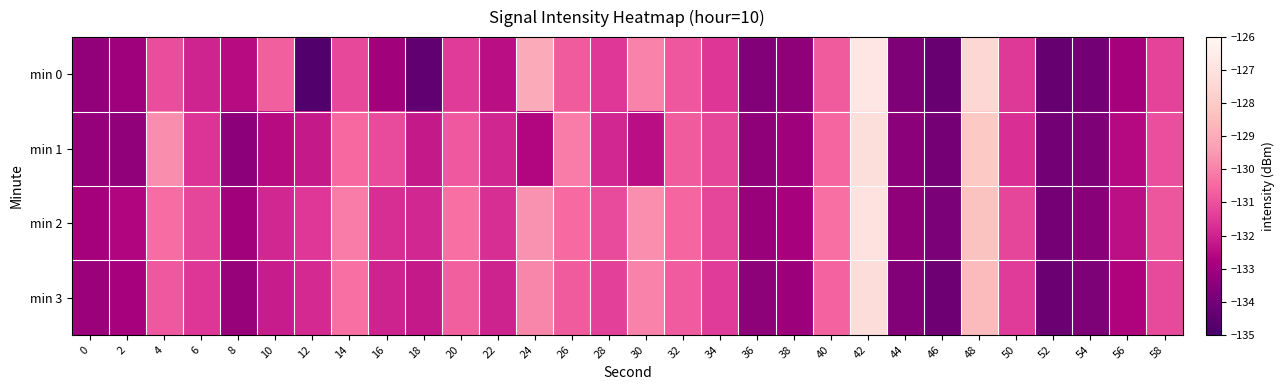

At 52, list the series in order from largest to smallest.

min 2, min 1, min 3, min 0